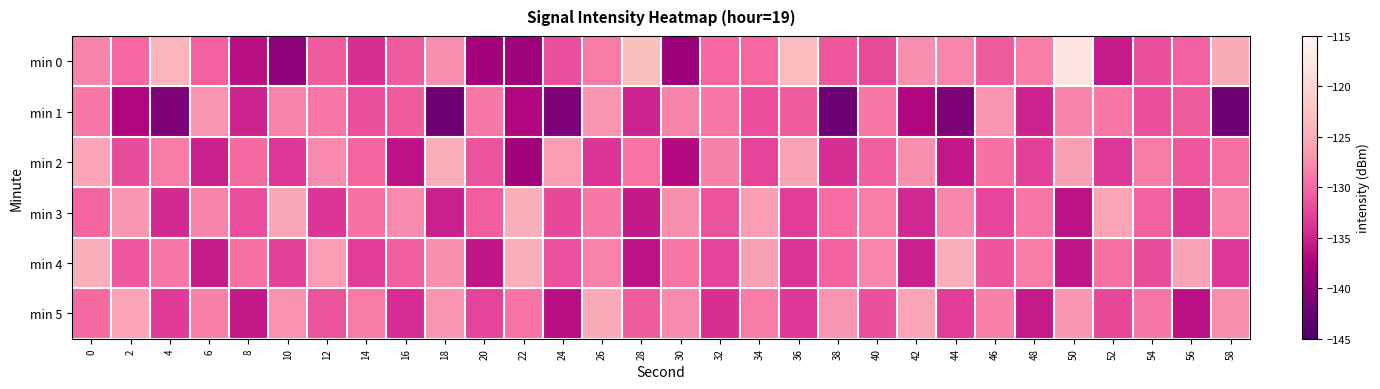

Reading right to left, what are all the values shown in this chart?

min 0: 58=-125.1	56=-130.6	54=-131.8	52=-135.6	50=-118.1	48=-128.5	46=-130.9	44=-128.0	42=-127.4	40=-132.2	38=-131.2	36=-123.4	34=-130.0	32=-129.9	30=-138.8	28=-123.0	26=-128.8	24=-131.8	22=-138.6	20=-138.2	18=-127.3	16=-131.0	14=-134.0	12=-130.8	10=-139.7	8=-136.5	6=-130.5	4=-124.2	2=-130.1	0=-128.1
min 1: 58=-142.1	56=-130.8	54=-131.8	52=-129.0	50=-128.1	48=-135.0	46=-127.0	44=-141.0	42=-137.2	40=-128.8	38=-142.1	36=-130.8	34=-131.8	32=-129.0	30=-128.1	28=-135.0	26=-127.0	24=-141.0	22=-137.2	20=-128.8	18=-142.1	16=-130.8	14=-131.8	12=-129.0	10=-128.1	8=-135.0	6=-127.0	4=-141.0	2=-137.2	0=-128.8
min 2: 58=-129.6	56=-131.2	54=-128.8	52=-133.5	50=-126.1	48=-132.9	46=-129.4	44=-135.8	42=-127.3	40=-130.7	38=-134.2	36=-125.9	34=-132.6	32=-128.3	30=-136.8	28=-129.1	26=-133.7	24=-126.4	22=-138.3	20=-131.5	18=-124.9	16=-136.1	14=-130.2	12=-127.6	10=-133.4	8=-129.8	6=-135.2	4=-128.7	2=-132.1	0=-125.5
min 3: 58=-128.2	56=-133.8	54=-130.5	52=-125.7	50=-136.3	48=-129.0	46=-132.4	44=-127.8	42=-134.6	40=-128.4	38=-129.7	36=-133.1	34=-126.3	32=-131.5	30=-127.2	28=-135.7	26=-128.9	24=-132.3	22=-124.6	20=-130.8	18=-135.2	16=-127.6	14=-129.3	12=-133.7	10=-125.4	8=-131.9	6=-128.1	4=-134.5	2=-126.8	0=-130.2
min 4: 58=-133.5	56=-125.8	54=-132.1	52=-129.4	50=-136.0	48=-128.7	46=-131.3	44=-124.6	42=-135.2	40=-127.9	38=-130.4	36=-133.8	34=-126.1	32=-132.5	30=-129.0	28=-136.3	26=-128.2	24=-131.6	22=-124.8	20=-135.9	18=-127.5	16=-130.7	14=-133.1	12=-126.4	10=-132.8	8=-129.3	6=-135.6	4=-128.9	2=-131.2	0=-124.5
min 5: 58=-127.5	56=-136.4	54=-129.0	52=-132.3	50=-126.8	48=-135.6	46=-128.4	44=-133.1	42=-125.5	40=-131.8	38=-127.0	36=-133.4	34=-128.7	32=-134.1	30=-127.6	28=-130.9	26=-125.3	24=-136.5	22=-129.2	20=-132.6	18=-126.9	16=-134.3	14=-128.8	12=-131.5	10=-127.1	8=-135.7	6=-128.4	4=-133.2	2=-125.6	0=-129.8